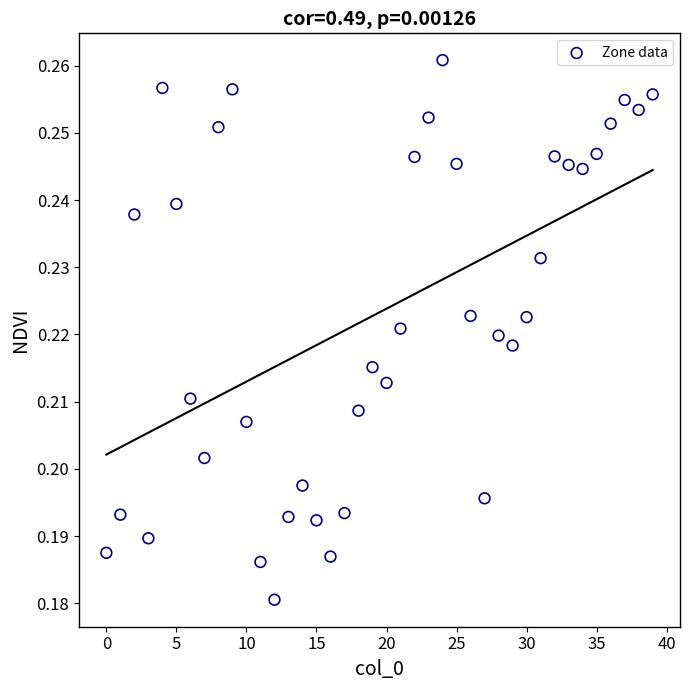

How many data points are displayed?

40